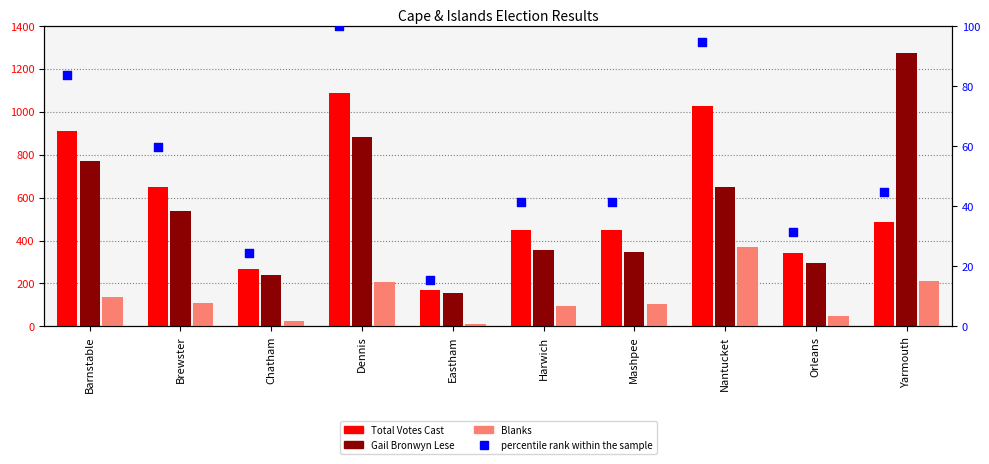

What are all the series names shown in the legend?

Total Votes Cast, Gail Bronwyn Lese, Blanks, percentile rank within the sample